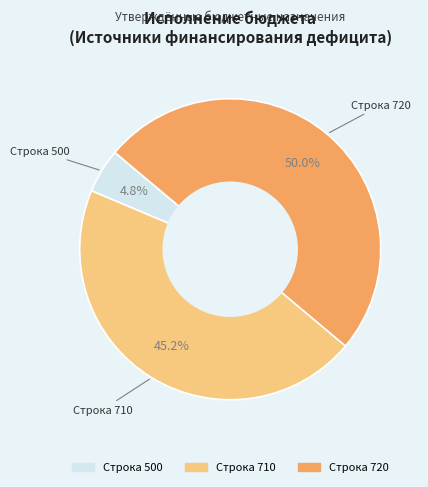

What is the smallest slice in the pie chart?

500